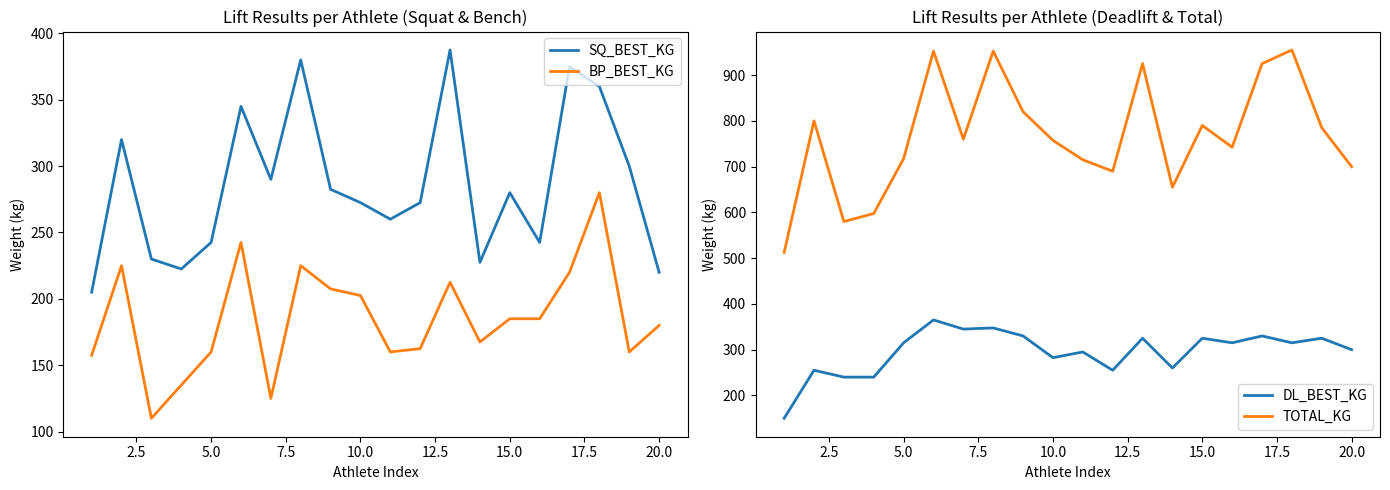

What is the highest value of the TOTAL_KG series?

955.0